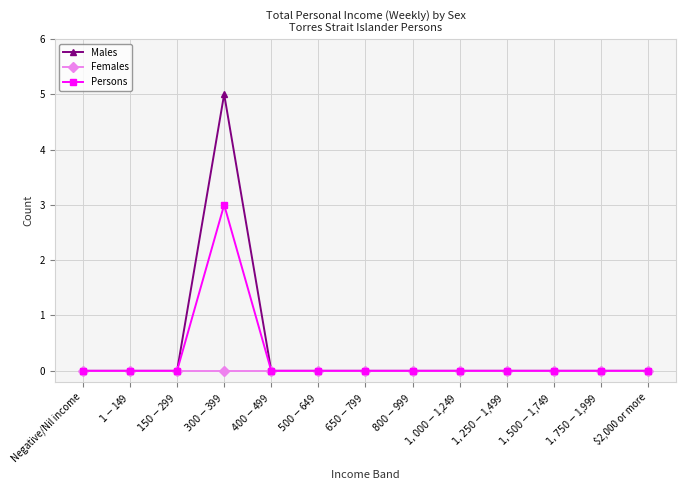

What is the greatest value displayed?

5